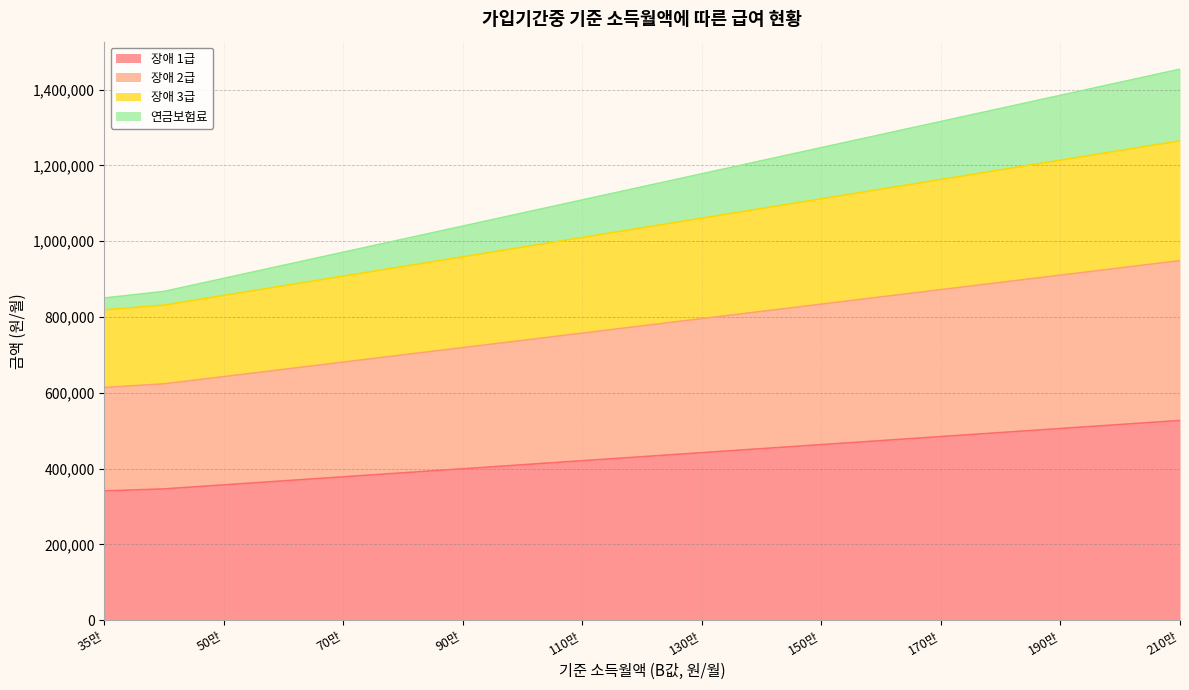

Does the chart display data point markers on the line(s)?

No